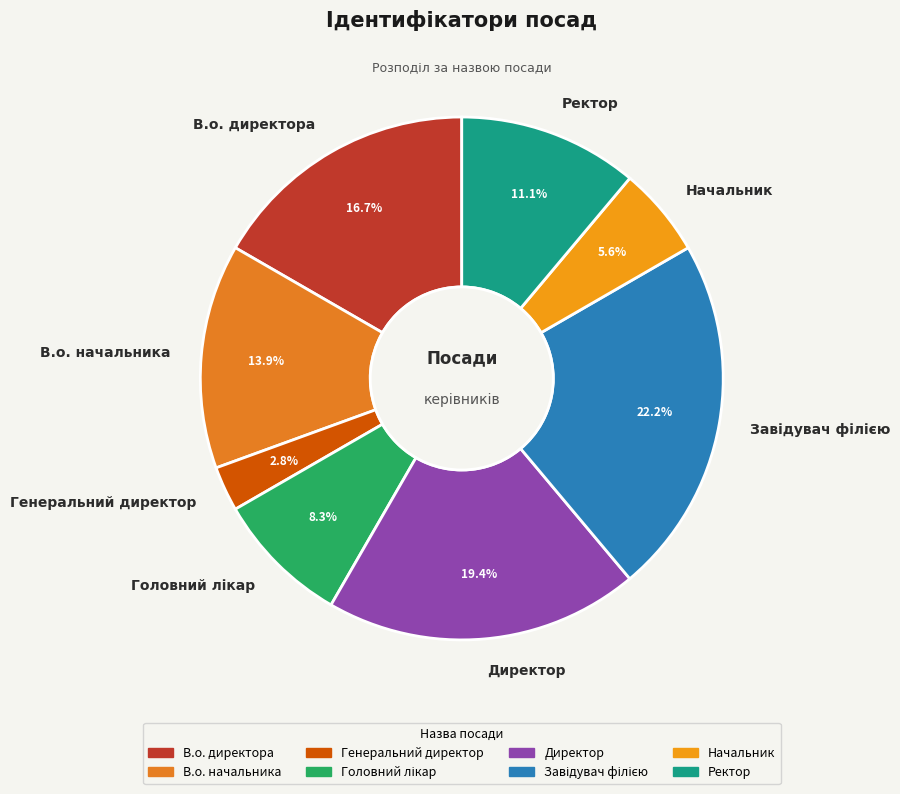

Which has a higher value, Директор or Генеральний директор?

Директор